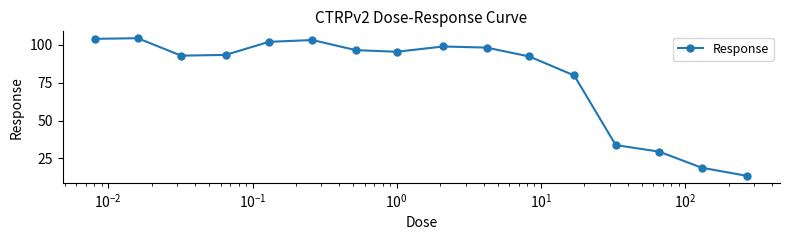

What is the value of the 6th point from the left?

103.2